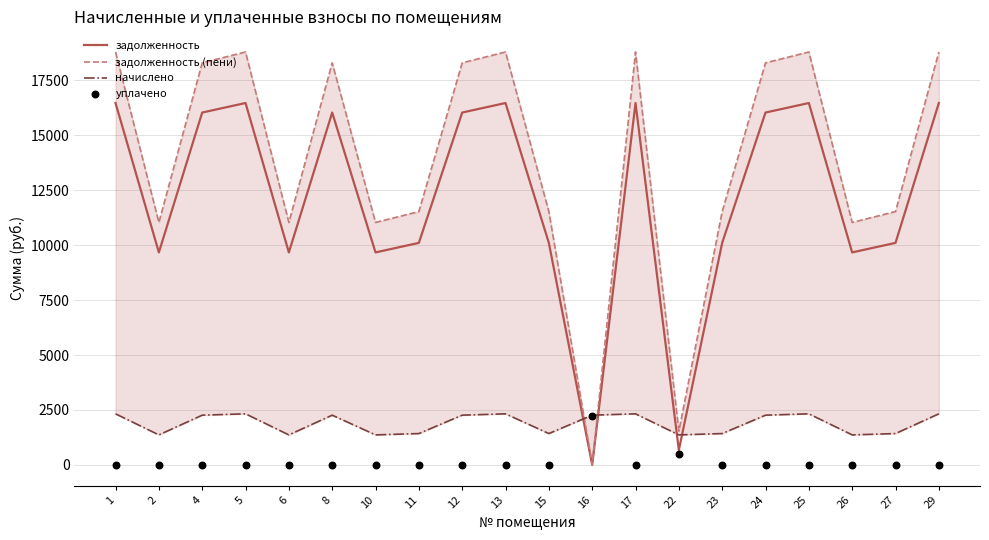

What is the total value across all series at 26?

22072.7